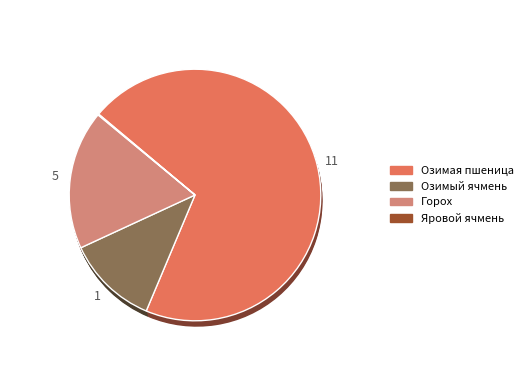

Does any single category account for the majority?

Yes